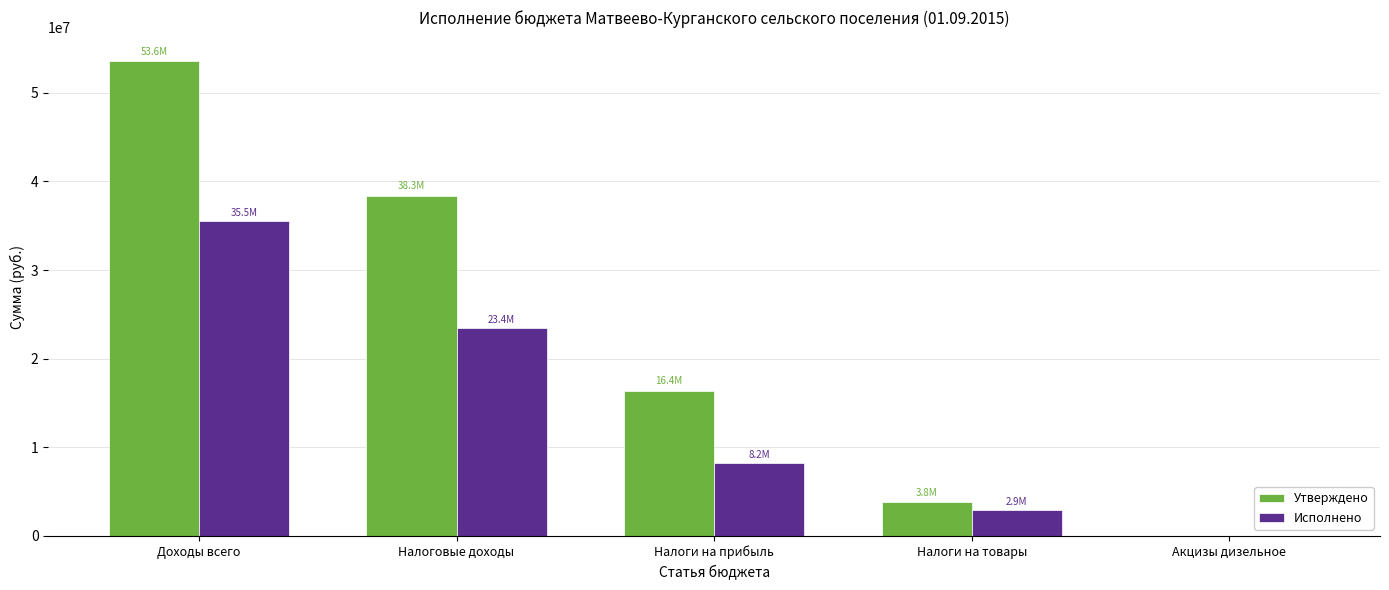

What are all the series names shown in the legend?

Утверждено, Исполнено